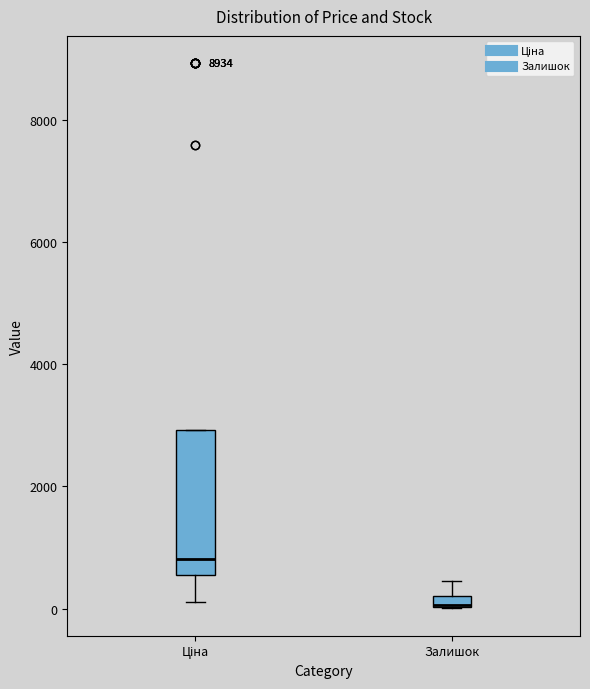

Where is the lower edge of the box for Ціна on the y-axis? The values are not printed on the chart, so give them approximately, as read against the axis.

600